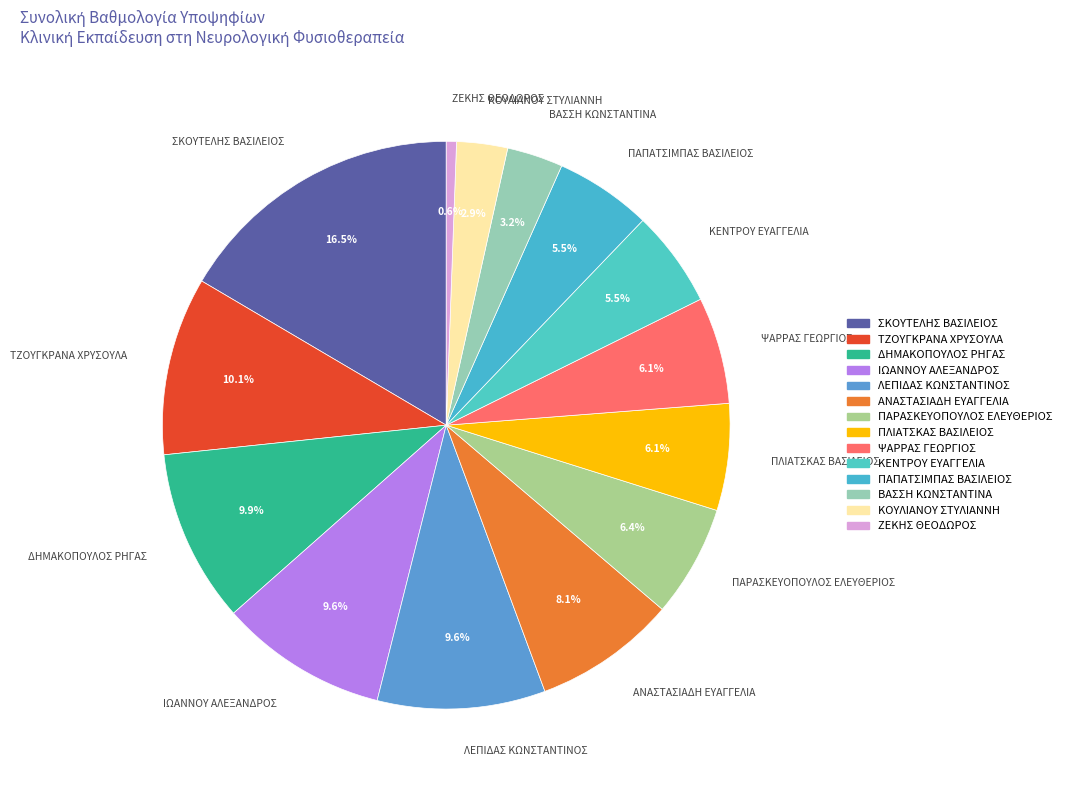

Is there a majority slice in this chart?

No